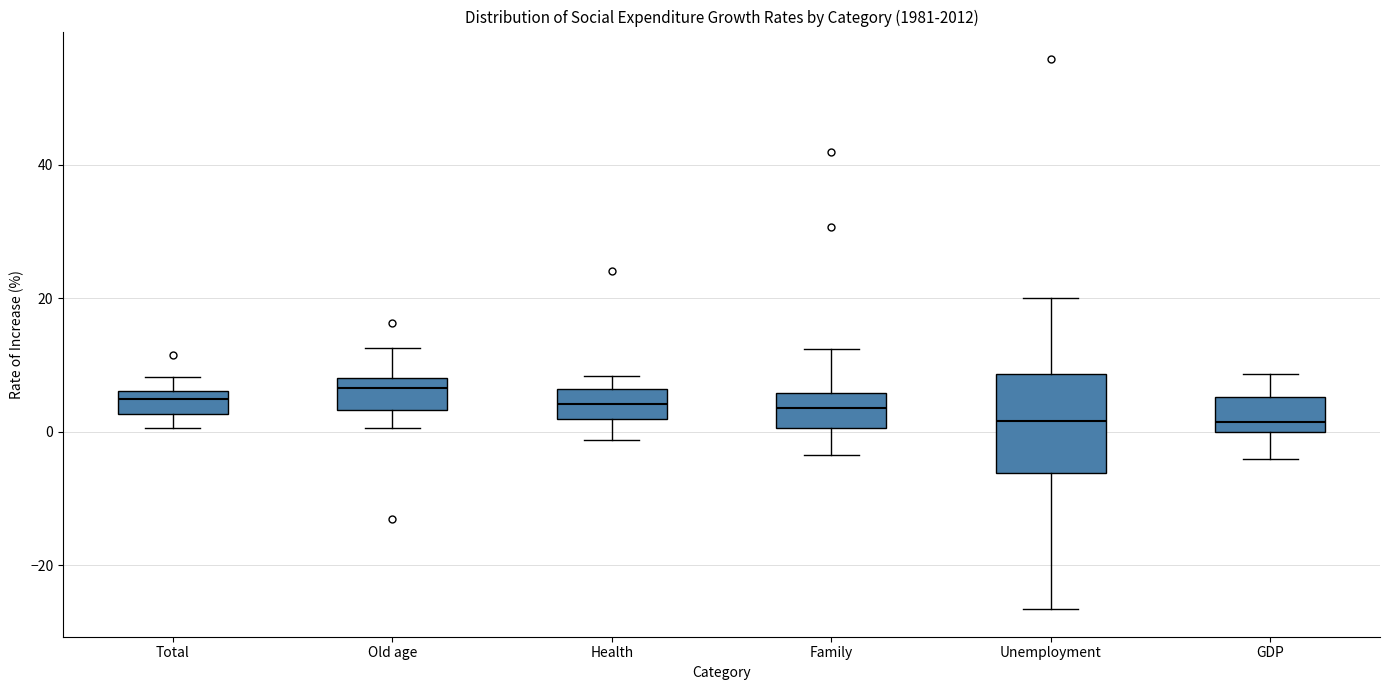

Reading left to right, read every box against the y-axis: the position of its median line, the range the box covers, and the ends of its whiskers. The values are not printed on the chart, so give them approximately, as read against the axis.

Total: median 4, box 2 to 6, whiskers 0 to 8
Old age: median 6, box 4 to 8, whiskers 0 to 12
Health: median 4, box 2 to 6, whiskers -2 to 8
Family: median 4, box 0 to 6, whiskers -4 to 12
Unemployment: median 2, box -6 to 8, whiskers -26 to 20
GDP: median 2, box 0 to 6, whiskers -4 to 8